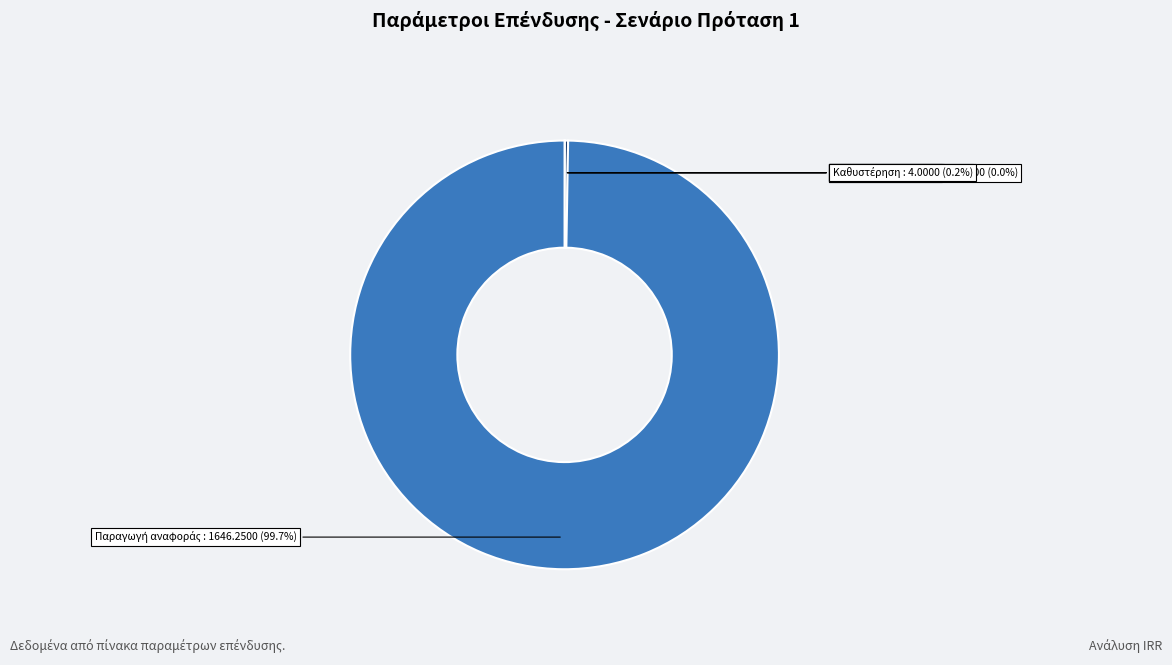

Which slice is the smallest?

Ετήσια αύξηση τιμής πώλησης